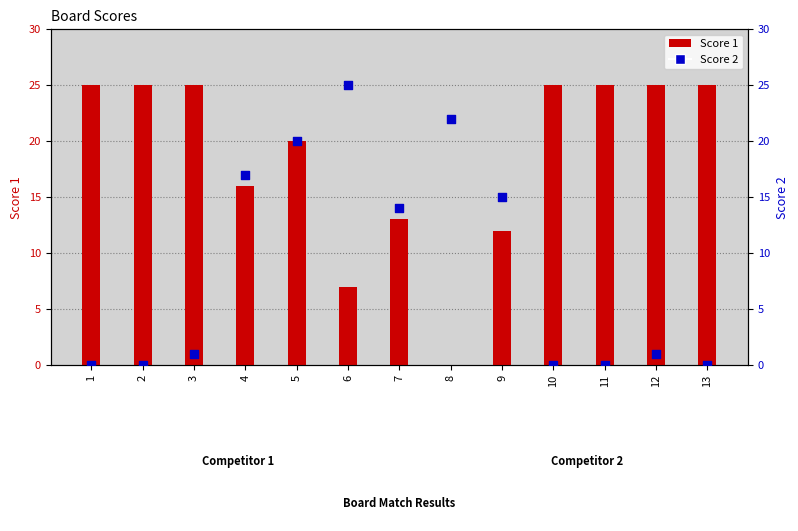

Is the value of Score 1 at 5 greater than the value of Score 2 at 13?

Yes